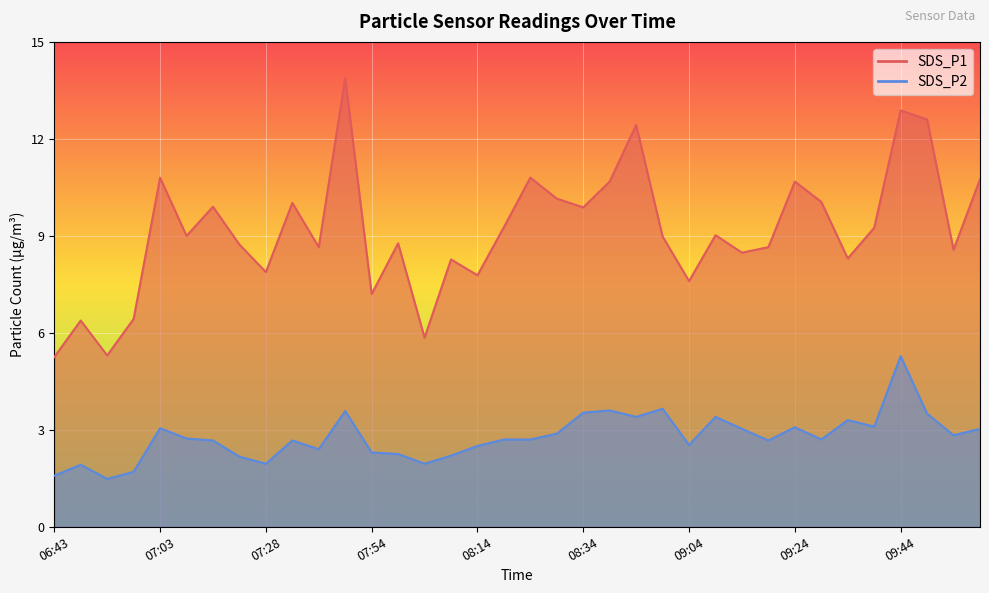

Reading left to right, list all the values displayed in this chart.

SDS_P1: 06:43=5.2	06:48=6.4	06:53=5.3	06:58=6.4	07:03=10.8	07:13=9.0	07:18=9.9	07:23=8.7	07:28=7.9	07:38=10.0	07:44=8.7	07:49=13.9	07:54=7.2	07:59=8.8	08:04=5.8	08:09=8.3	08:14=7.8	08:19=9.3	08:24=10.8	08:29=10.2	08:34=9.9	08:39=10.7	08:44=12.4	08:54=9.0	09:04=7.6	09:09=9.0	09:14=8.5	09:19=8.7	09:24=10.7	09:29=10.1	09:34=8.3	09:39=9.2	09:44=12.9	09:49=12.6	09:54=8.6	10:00=10.8
SDS_P2: 06:43=1.6	06:48=1.9	06:53=1.5	06:58=1.7	07:03=3.0	07:13=2.7	07:18=2.7	07:23=2.2	07:28=1.9	07:38=2.7	07:44=2.4	07:49=3.6	07:54=2.3	07:59=2.2	08:04=1.9	08:09=2.2	08:14=2.5	08:19=2.7	08:24=2.7	08:29=2.9	08:34=3.5	08:39=3.6	08:44=3.4	08:54=3.6	09:04=2.5	09:09=3.4	09:14=3.0	09:19=2.7	09:24=3.1	09:29=2.7	09:34=3.3	09:39=3.1	09:44=5.3	09:49=3.5	09:54=2.8	10:00=3.0